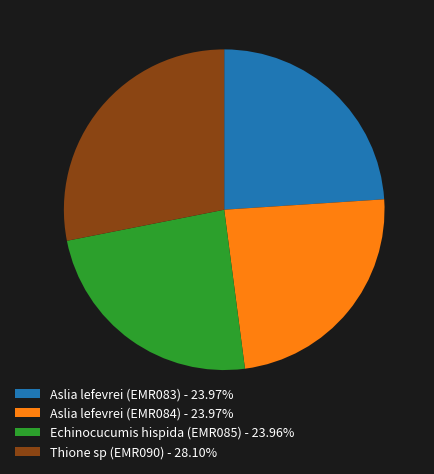

Which category has the biggest portion of the pie?

Thione sp (EMR090)